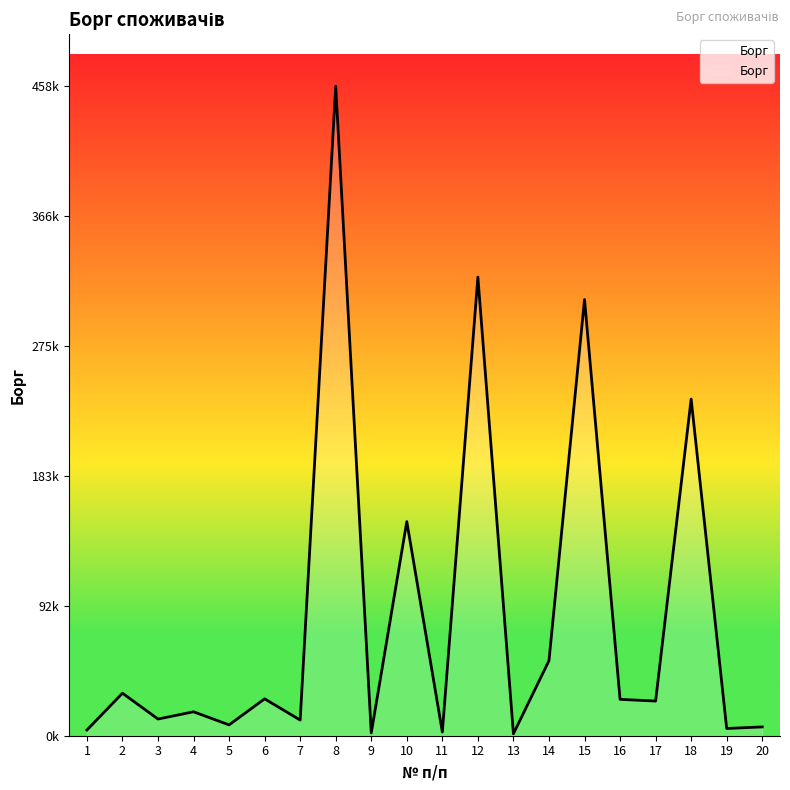

Rank the categories by value from highest to lowest.

8, 12, 15, 18, 10, 14, 2, 6, 16, 17, 4, 3, 7, 5, 20, 19, 1, 11, 9, 13